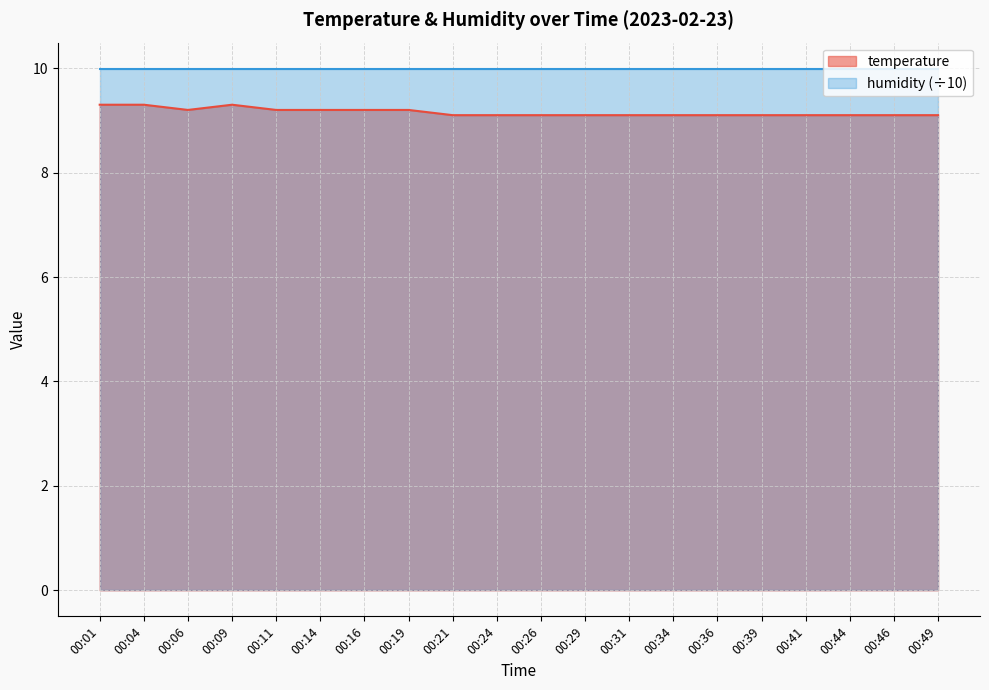

True or false: the data shows 9.1 at 00:34.

True